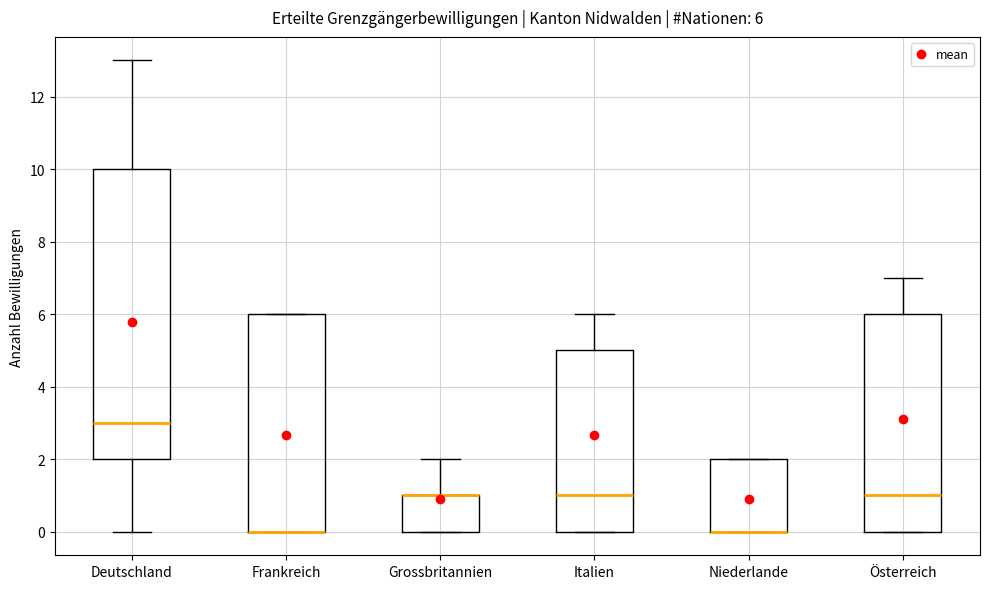

Comparing the boxes themselves (not the whiskers), which one is the tallest?

Deutschland